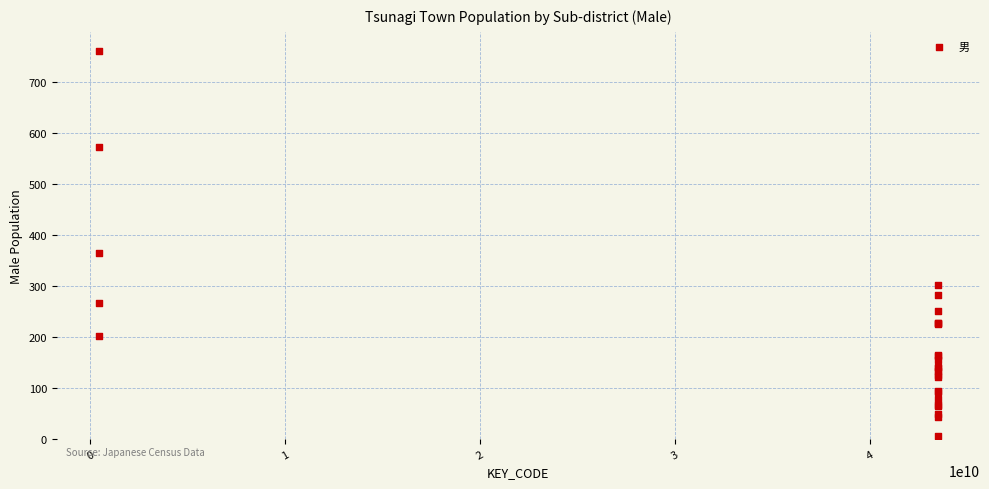

What Y value in the scatter plot is closest to 383?

365